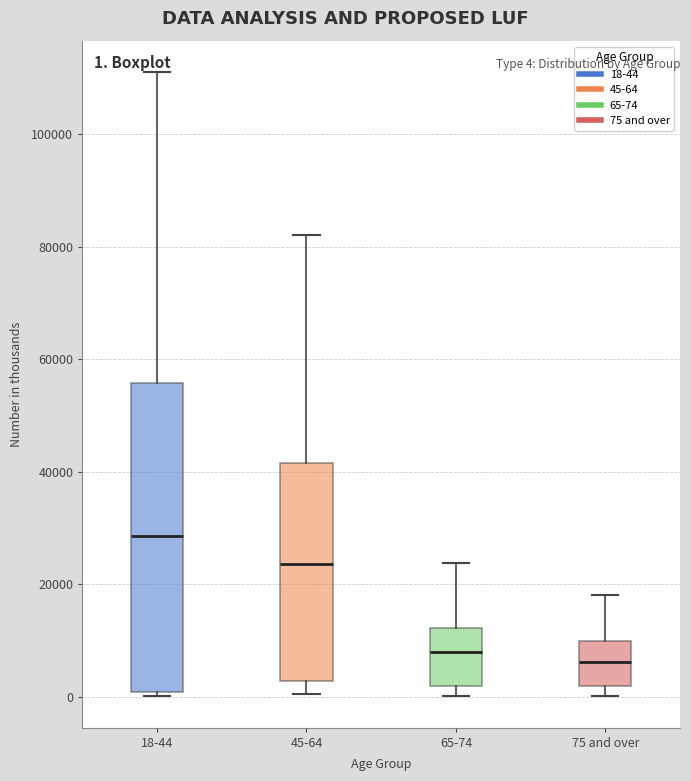

Which box is the tallest, from its lower edge to its upper edge?

18-44